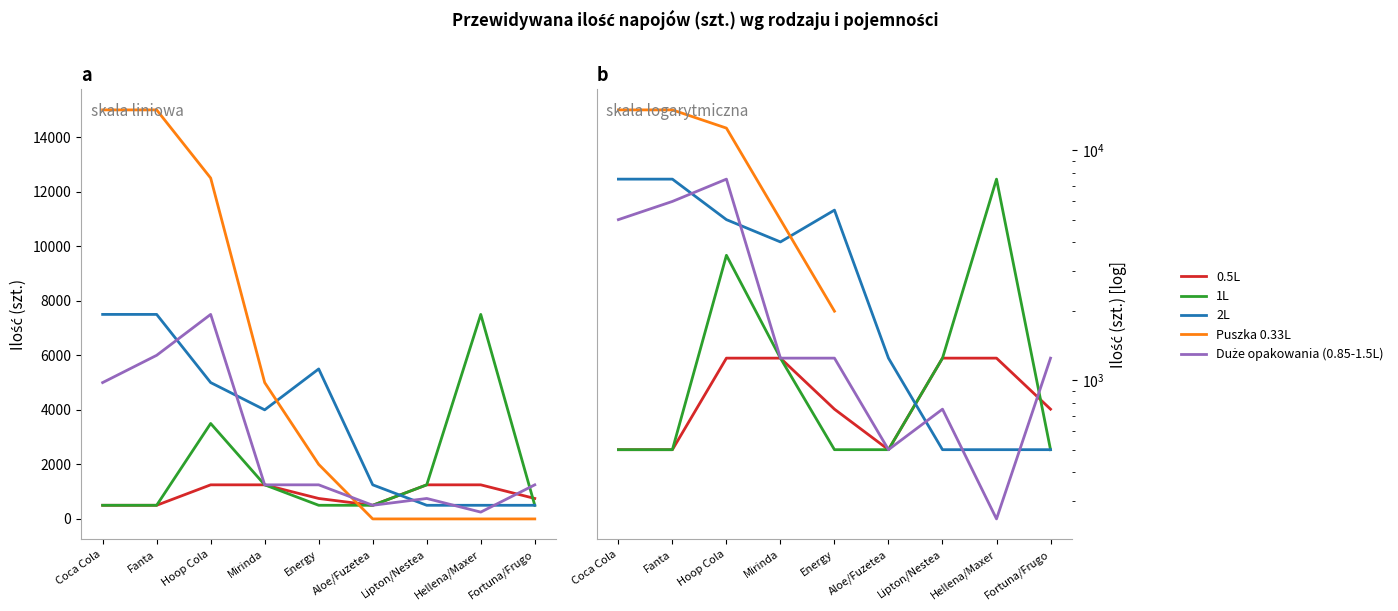

Which series has the widest spread of values?

Puszka 0.33L